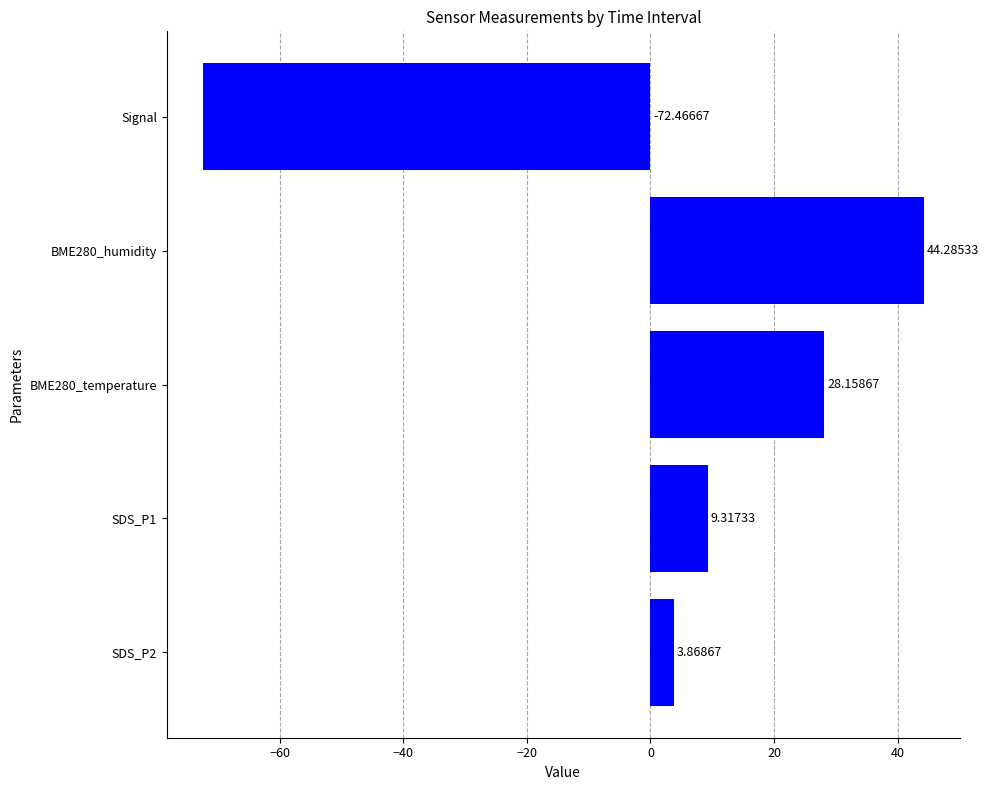

How many data points are above 9?

3